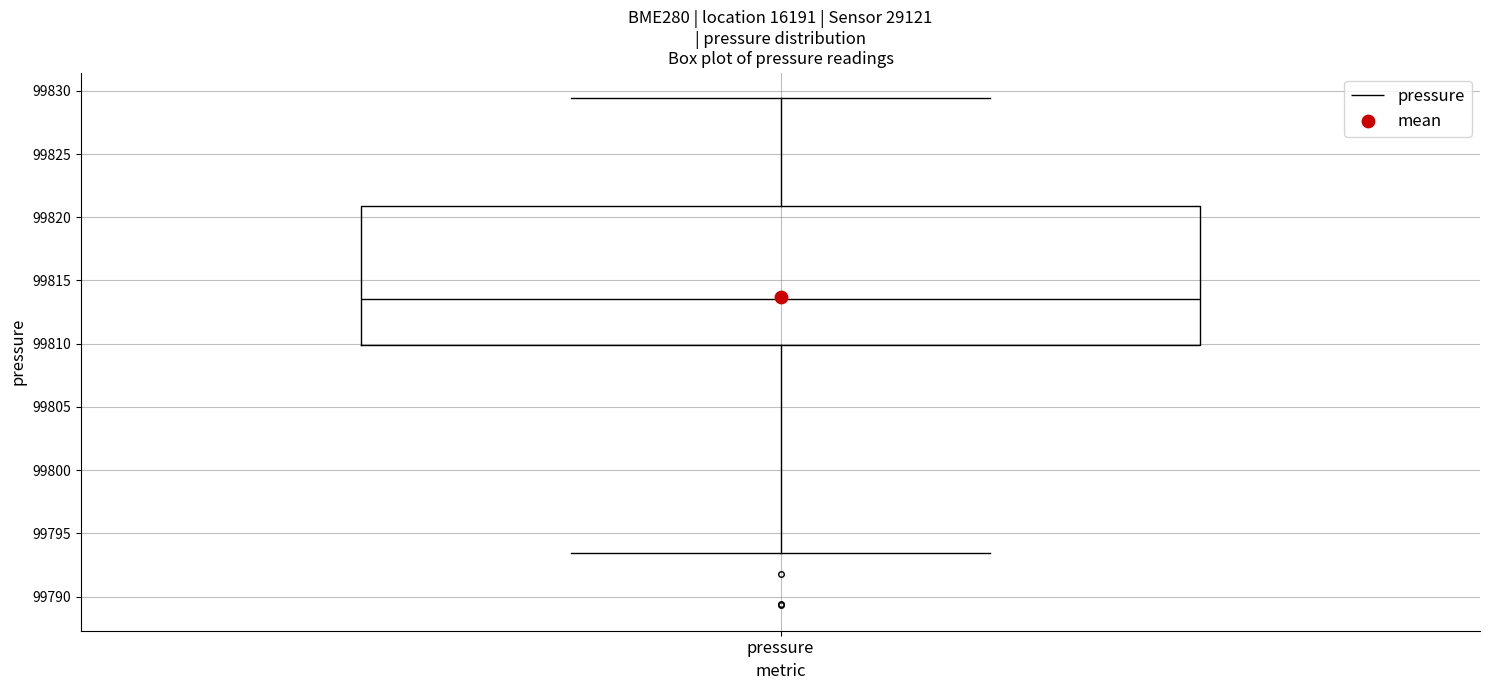

Where is the lower edge of the box for pressure on the y-axis? The values are not printed on the chart, so give them approximately, as read against the axis.

99810.0